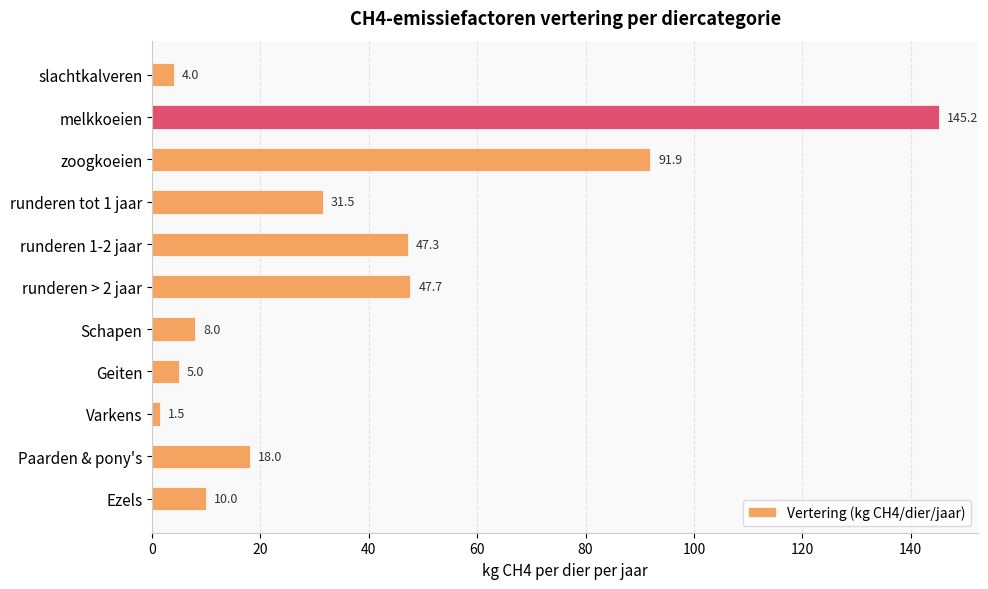

Where is the data nearest to the value 73?

zoogkoeien